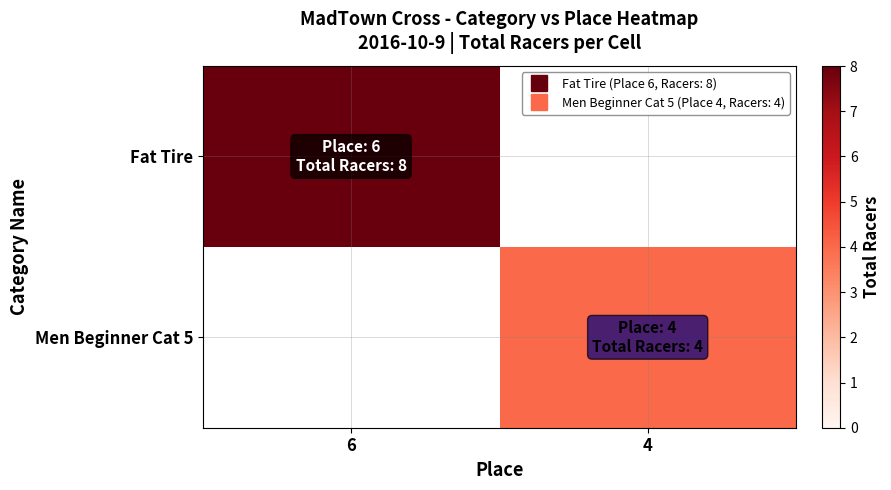

Rank the series by their average value, from highest to lowest.

Fat Tire, Men Beginner Cat 5